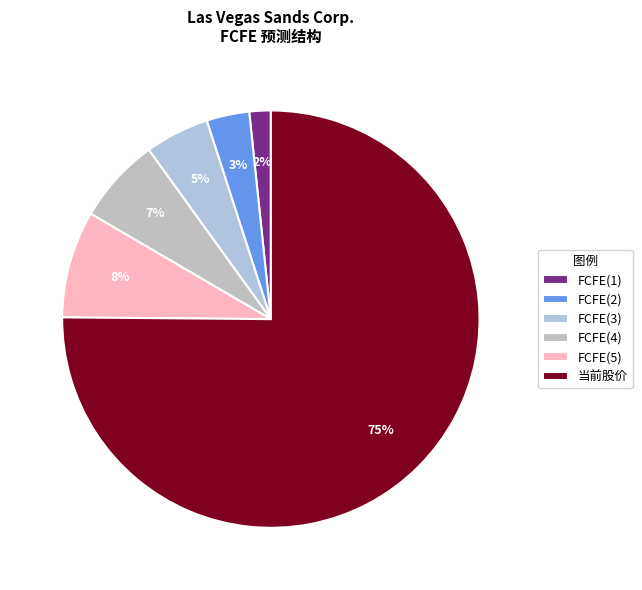

What is the majority slice?

当前股价